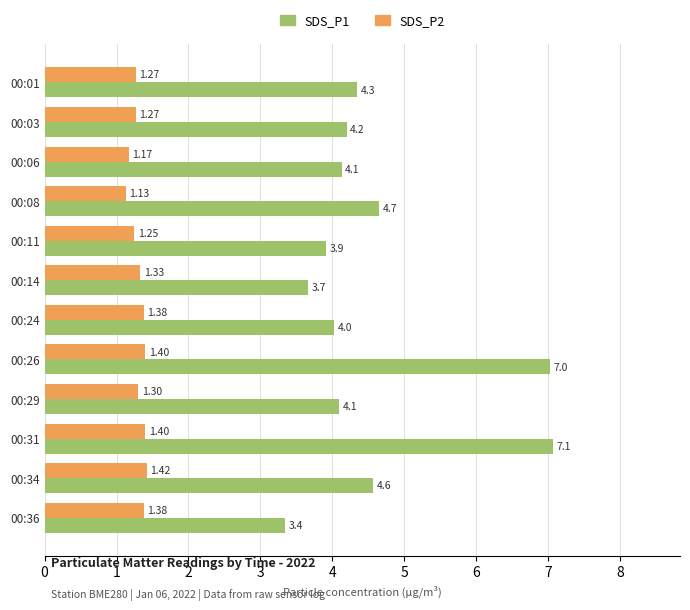

What is the difference between the second highest and minimum values in the SDS_P1 series?

3.7